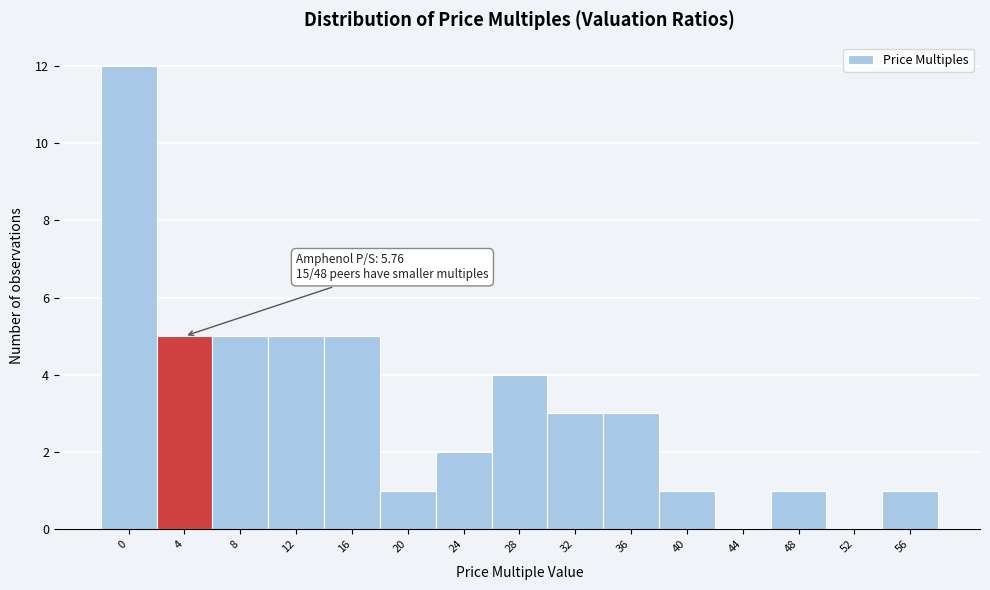

Reading left to right, transcribe all the data shown in this chart.

0=12	4=5	8=5	12=5	16=5	20=1	24=2	28=4	32=3	36=3	40=1	44=0	48=1	52=0	56=1